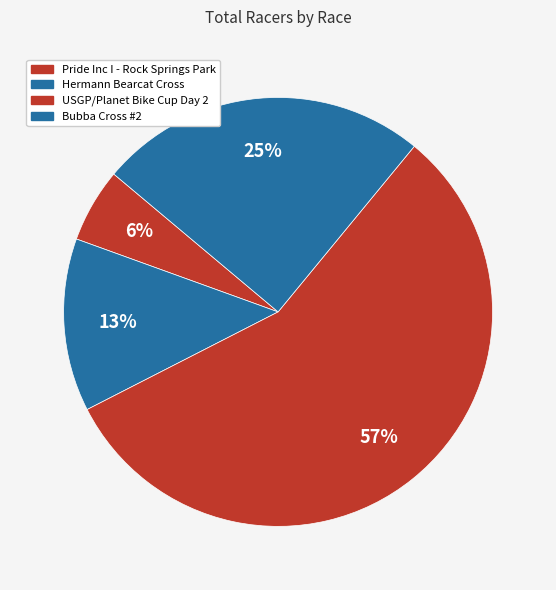

What percentage is the Bubba Cross #2 slice, to the nearest percent?

25%